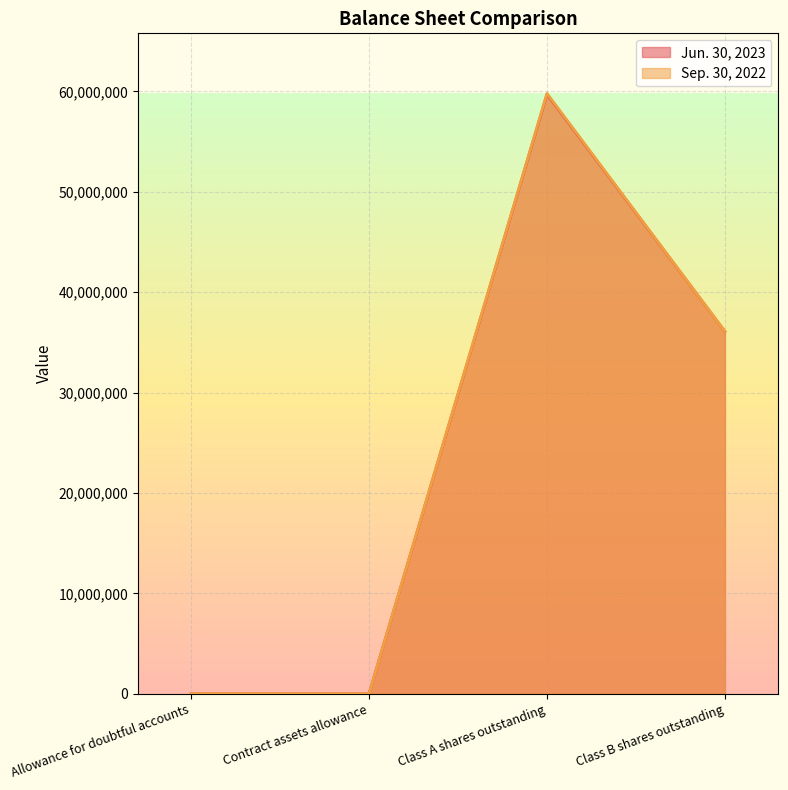

Where is the first local maximum for Jun. 30, 2023?

Class A shares outstanding